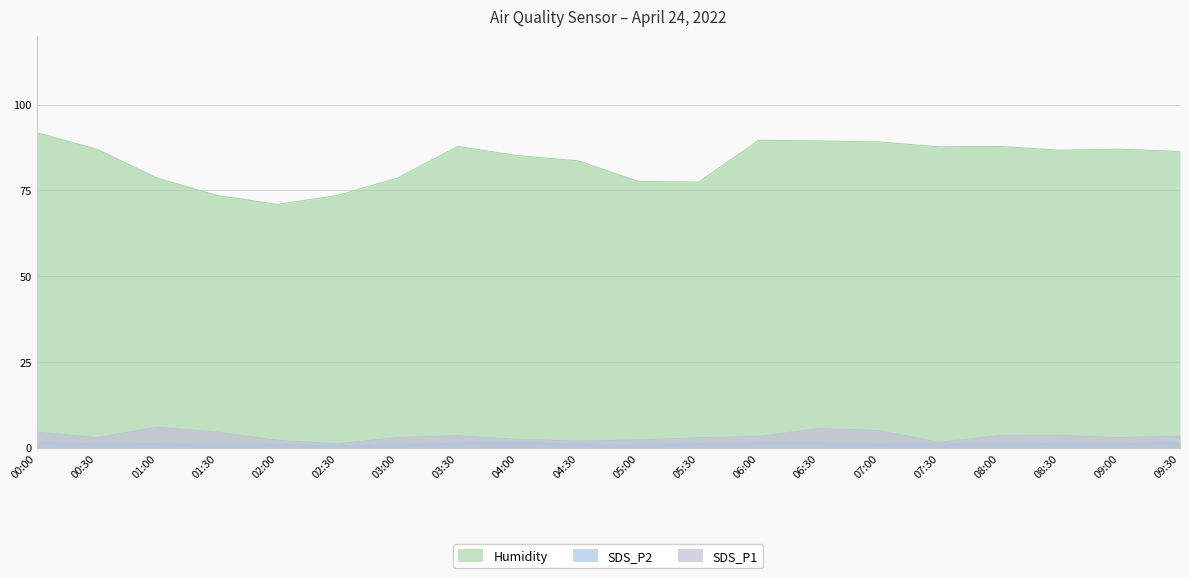

True or false: SDS_P1 and Humidity cross at least once.

False